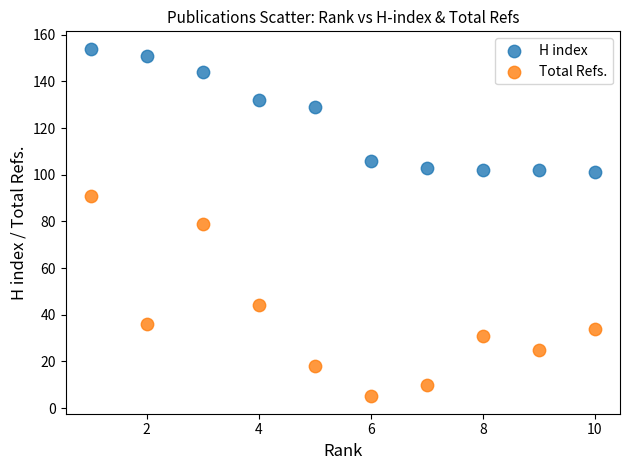

Which series reaches the maximum Y coordinate?

H index